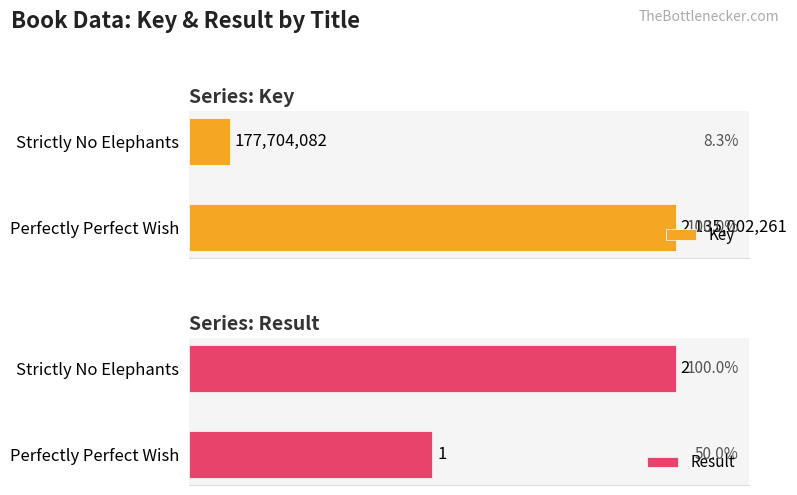

At which label does Result reach its minimum?

Perfectly Perfect Wish